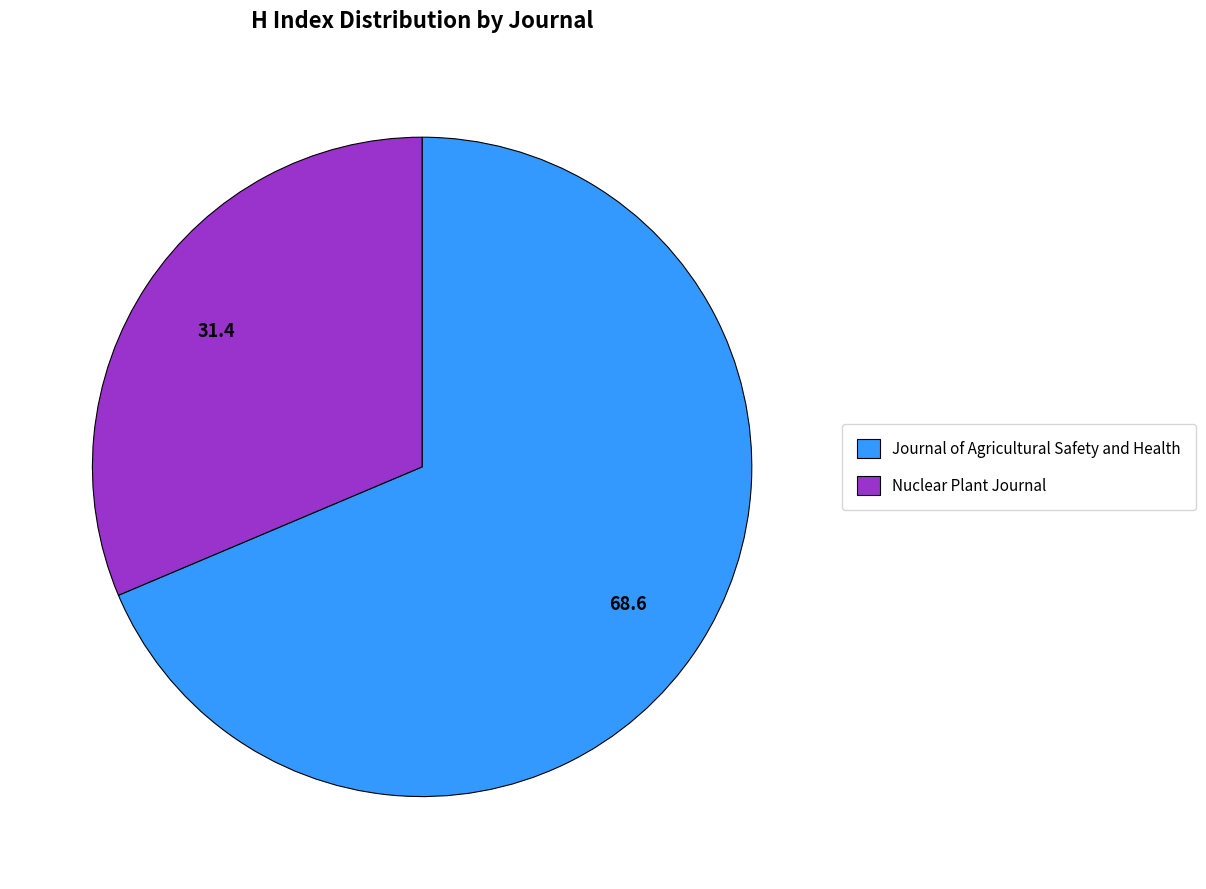

Is the sum of Nuclear Plant Journal and Journal of Agricultural Safety and Health greater than half?

Yes